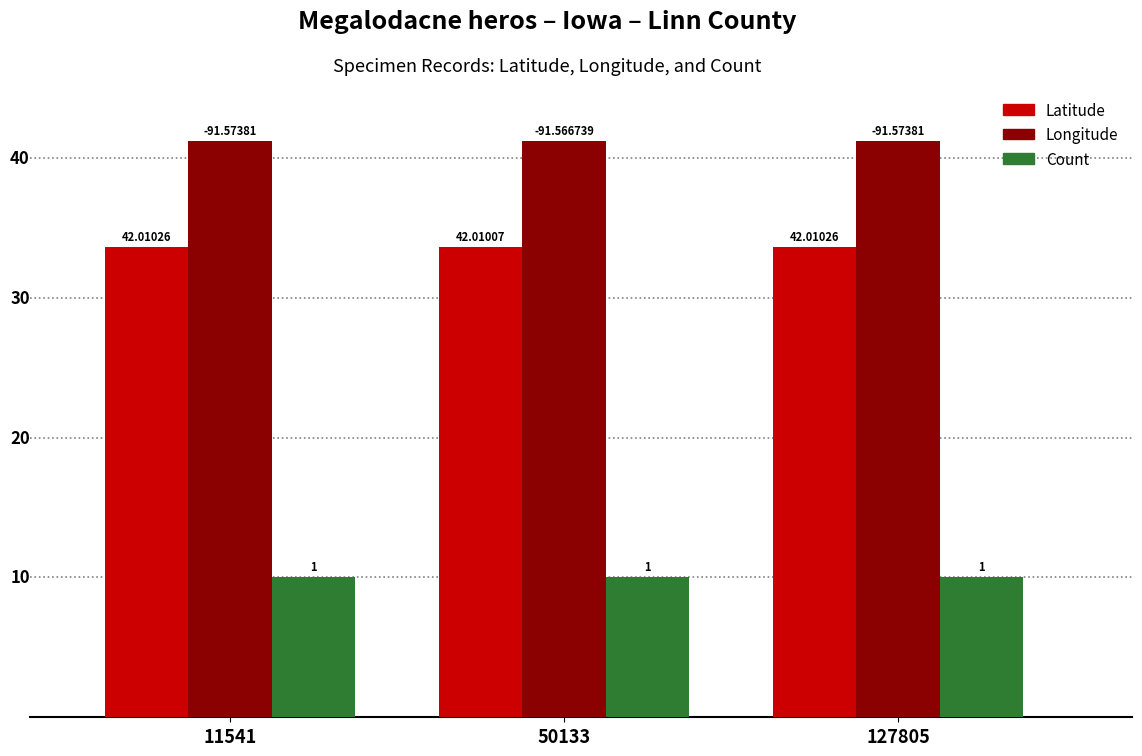

What are all the series names shown in the legend?

Latitude, Longitude, Count